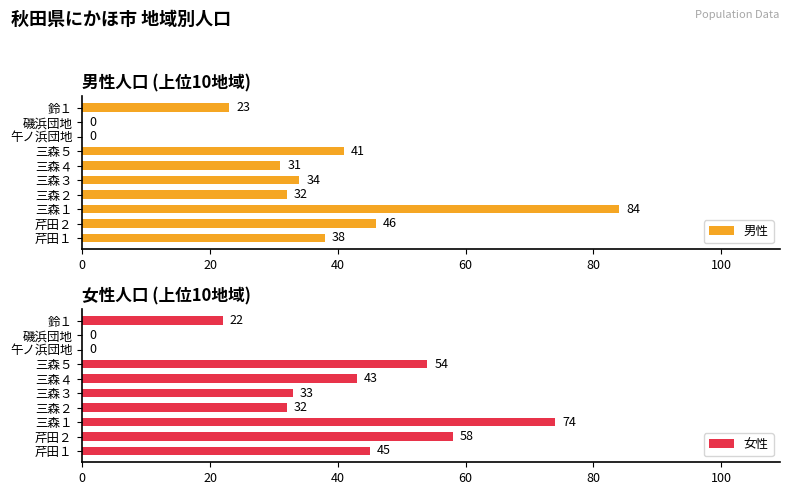

How many bars are there in each group?

2